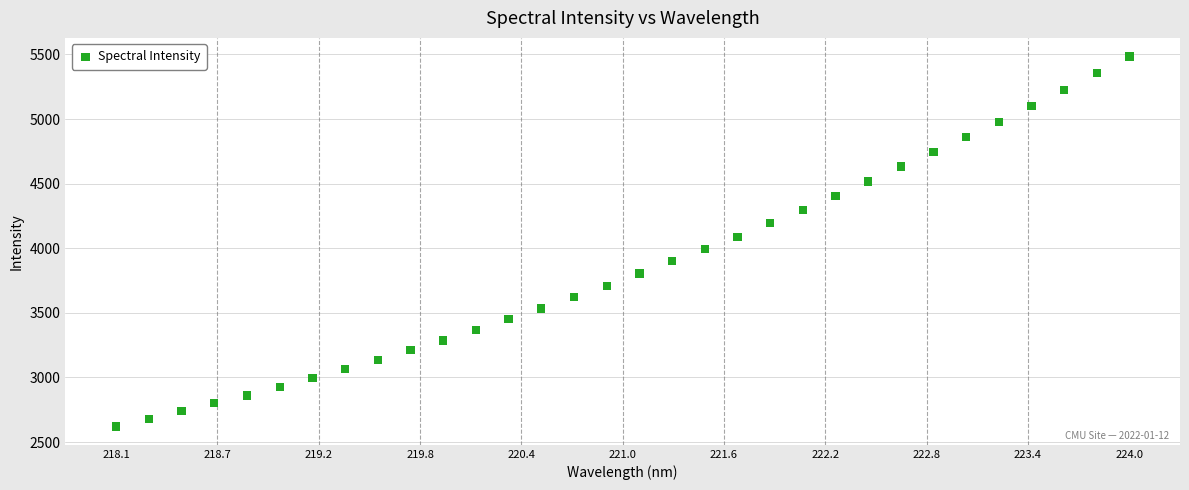

What is the range of Y values (max minus min)?

2863.3